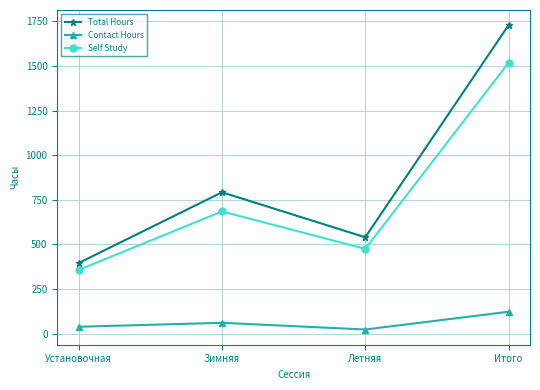

What is the value of the Total Hours point at the 2nd from the left?

792.0